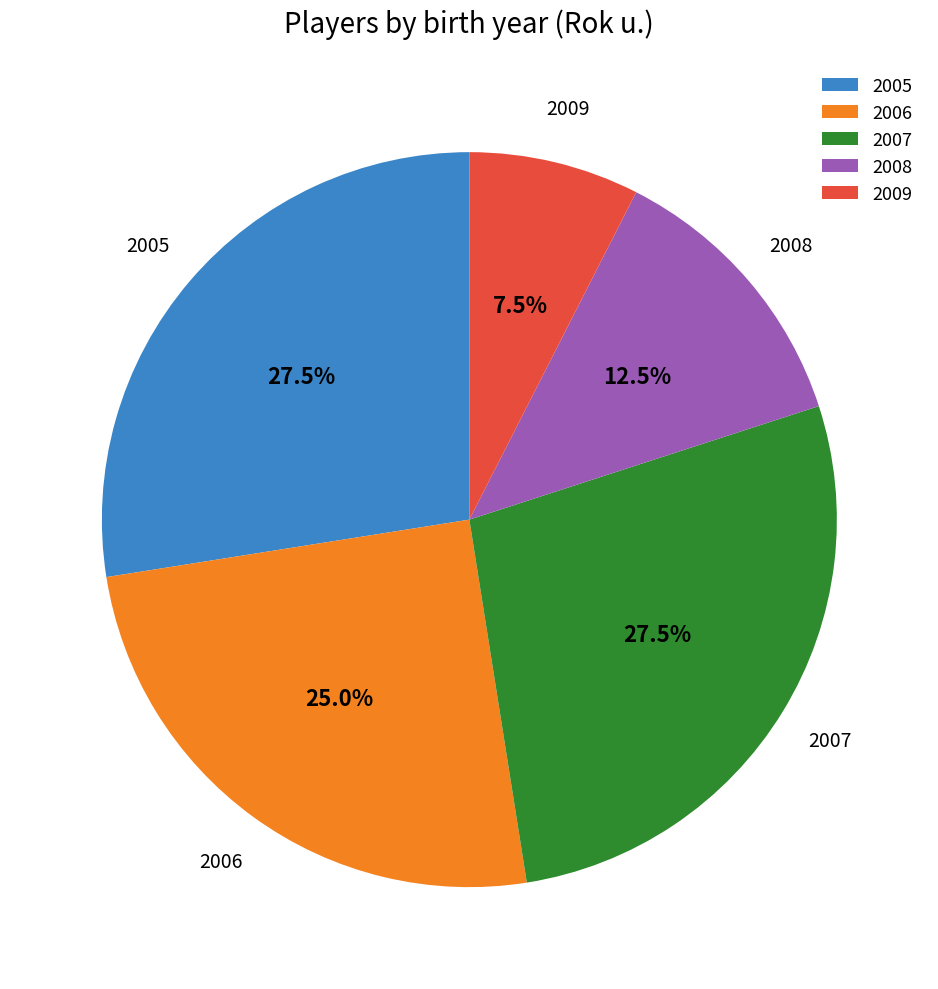

Does any single category account for the majority?

No